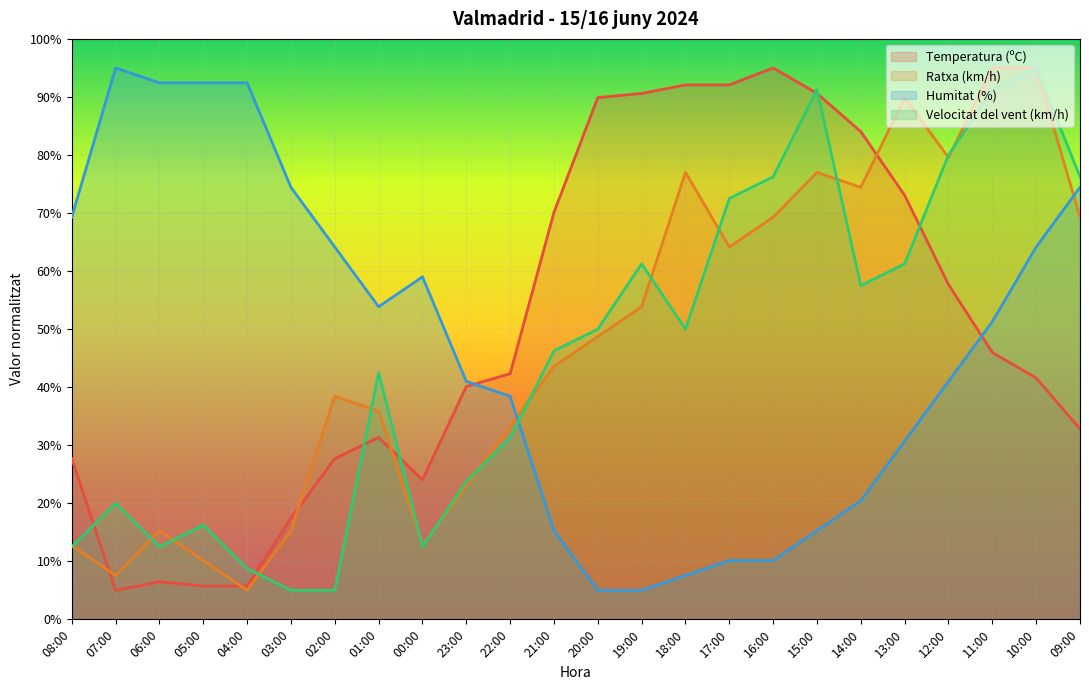

Which series changed the most between 12:00 and 09:00?

Humitat (%)